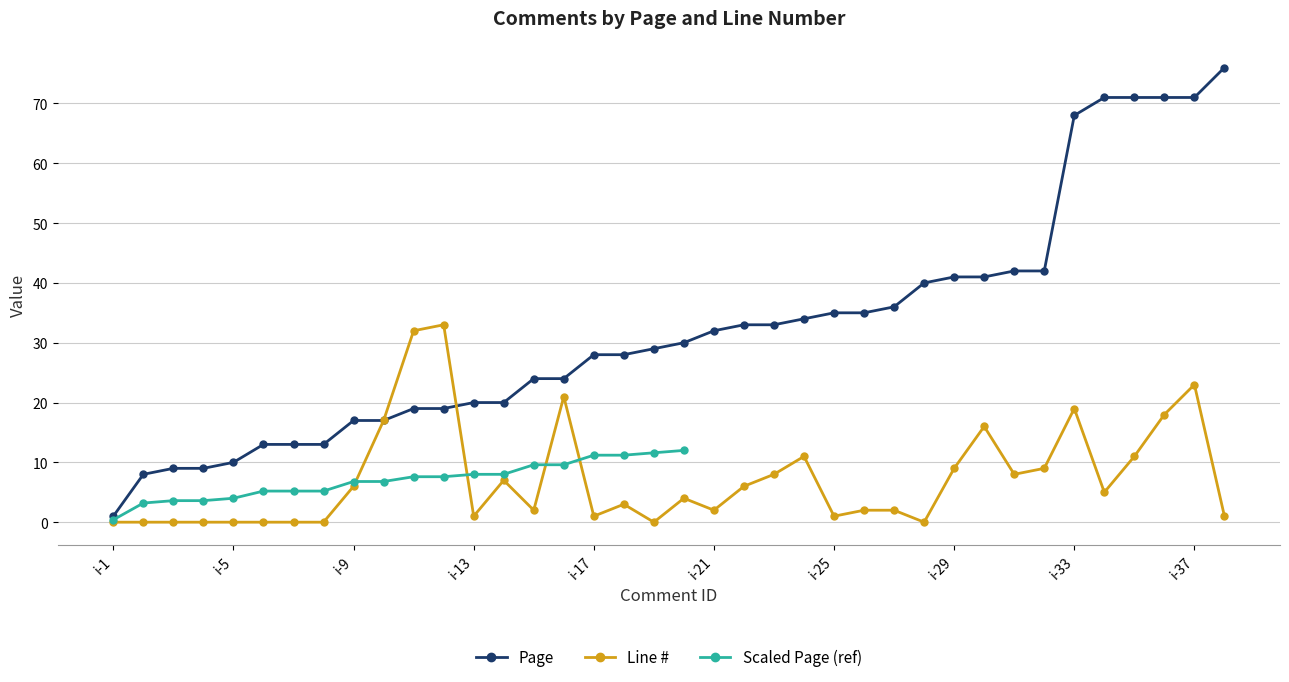

What is the difference between the highest and lowest values at i-33?

49